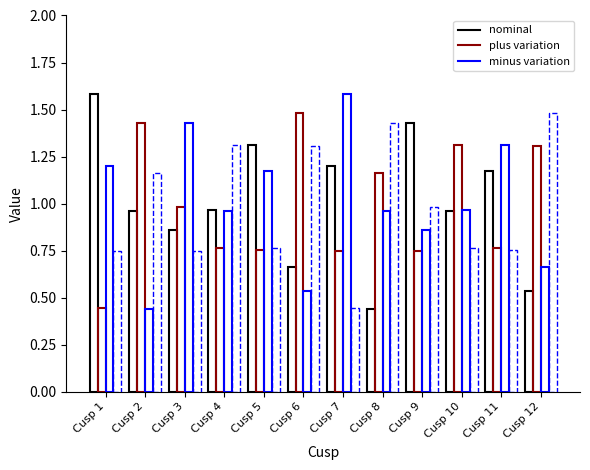

Does the chart contain stacked bars?

No